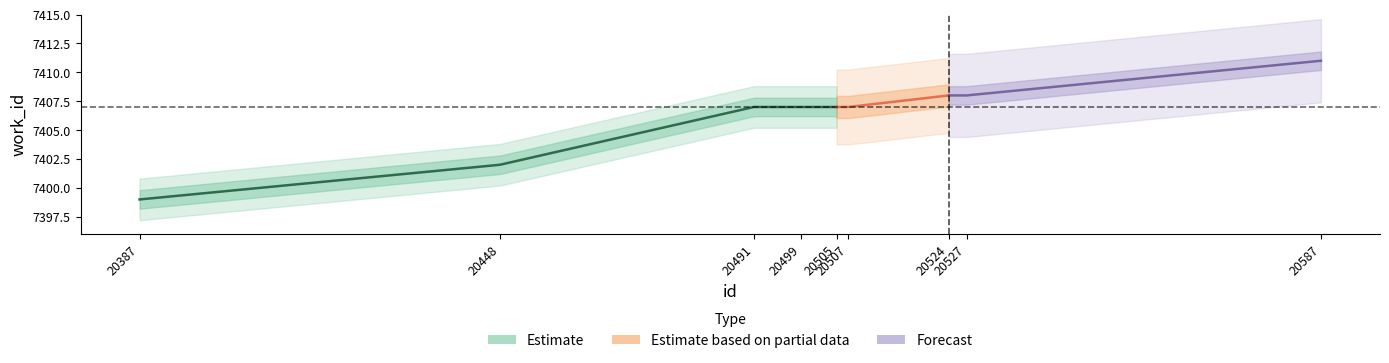

What is the sum of the work_id values at 20527 and 20505?

14815